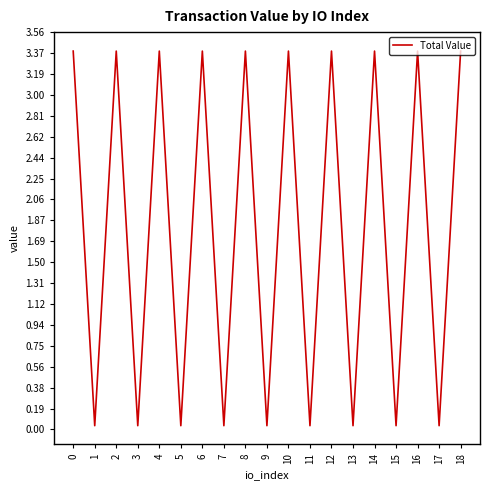

What is the difference between the maximum and minimum values?

3.4